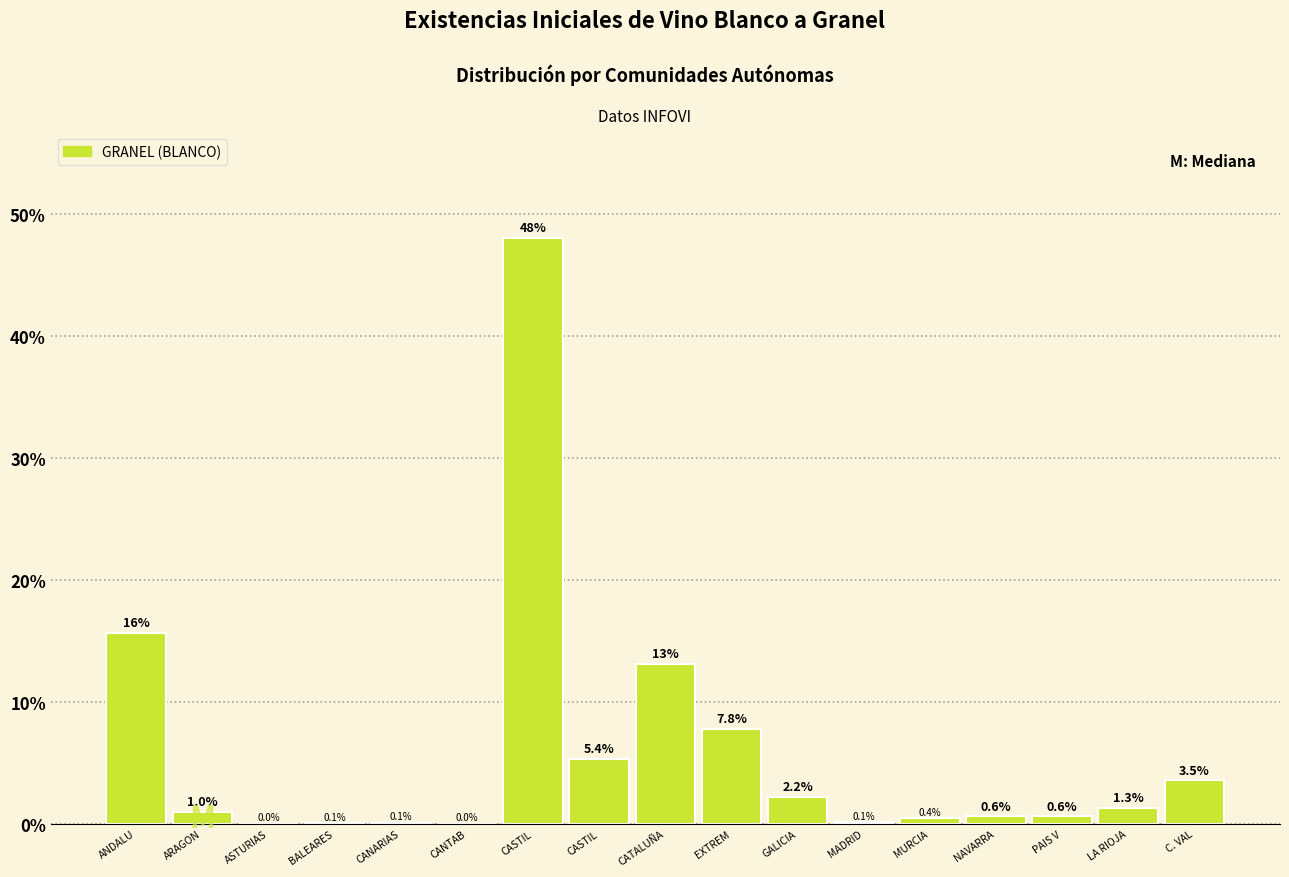

How many distinct data groups are displayed?

1